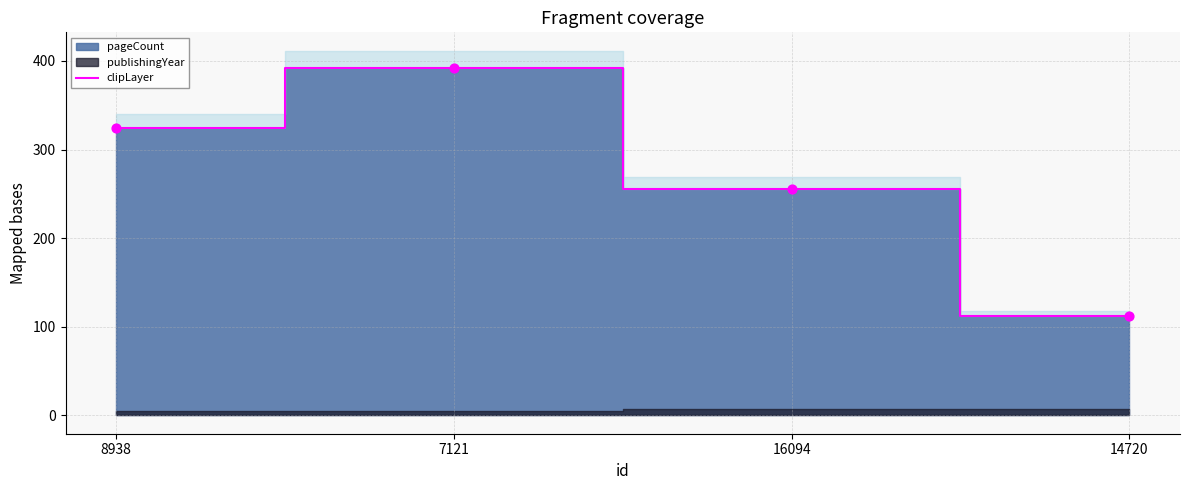

Approximately how many times larger is the value at 7121 compared to 14720?

3.5